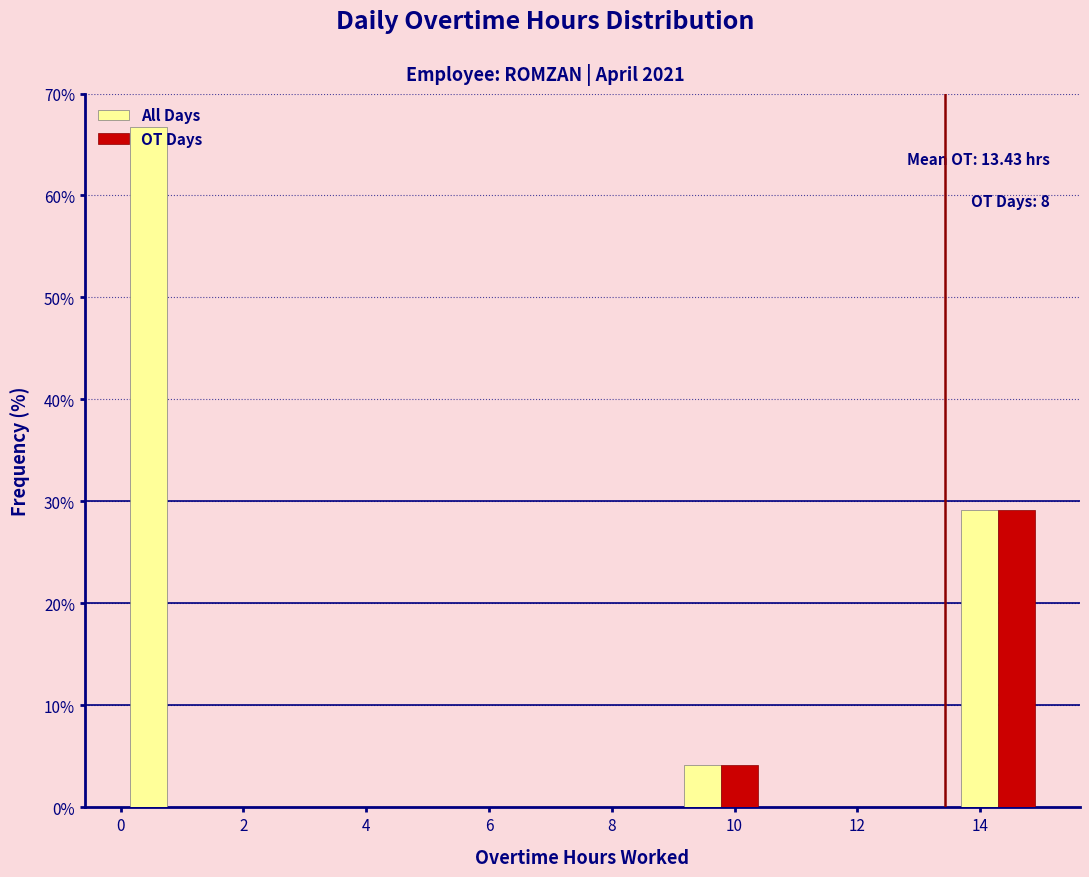

In the All Days series, which range on the x-axis has the tallest bar?

0.0 to 1.6